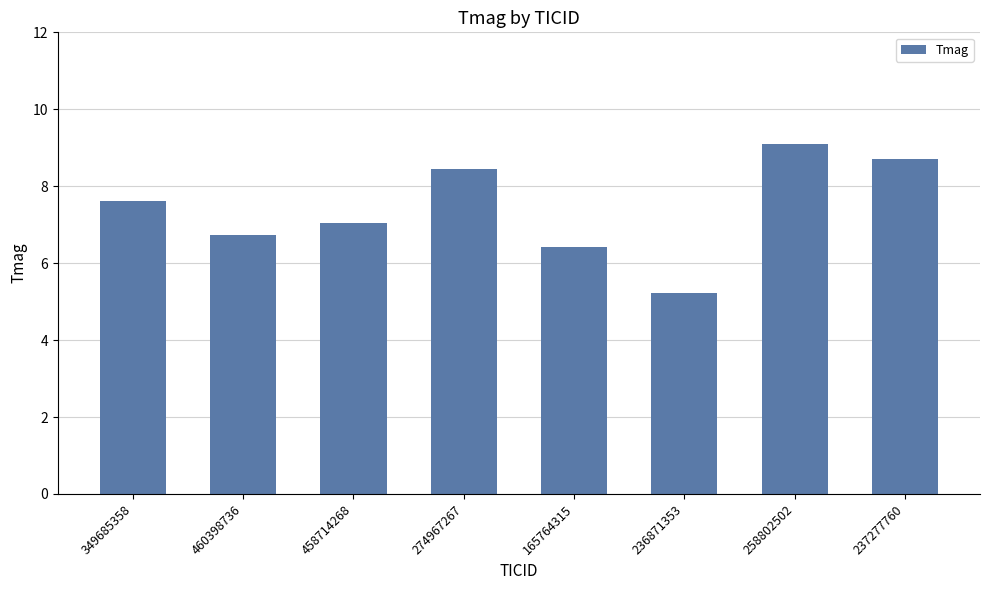

What is the value of the 4th bar from the left?

8.4